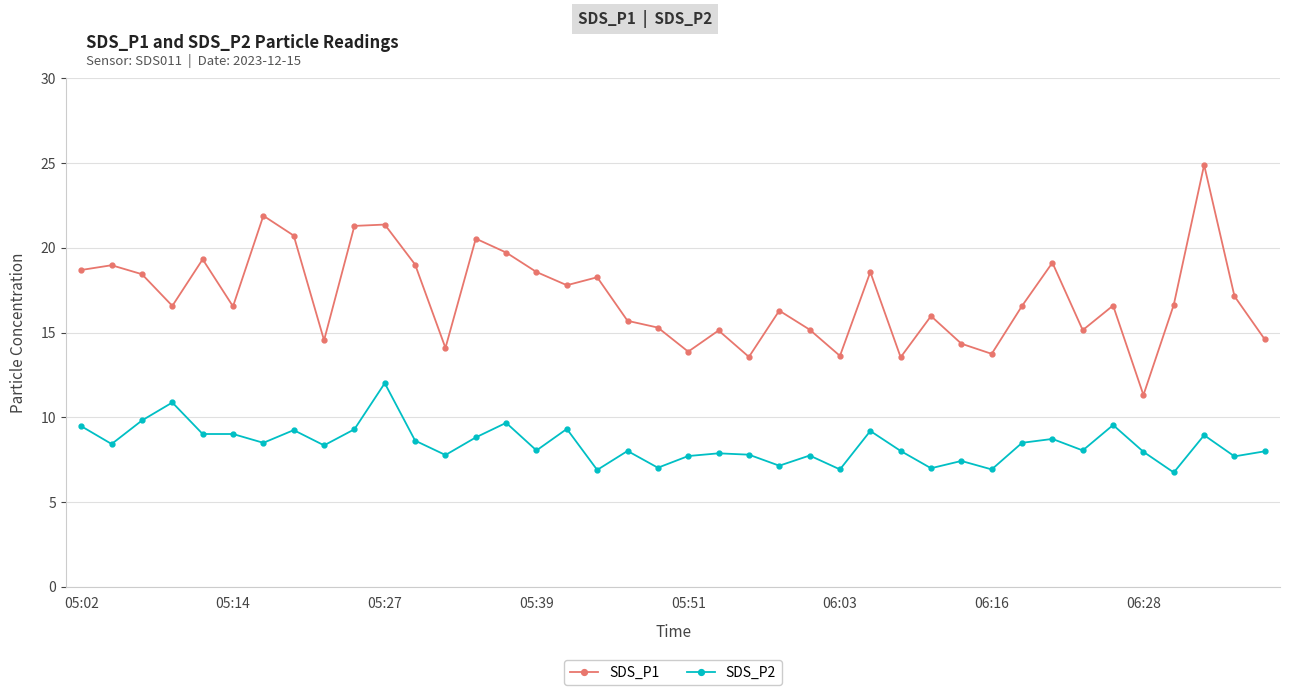

What is the average value of the SDS_P1 series?

17.1